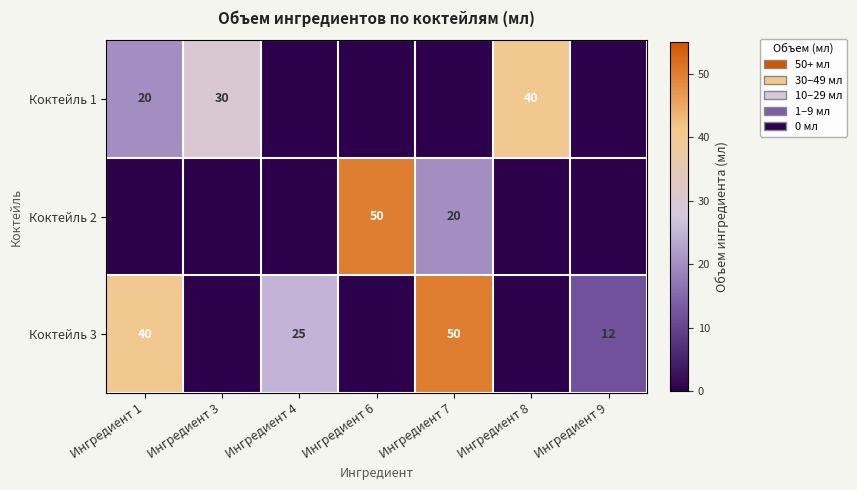

True or false: Коктейль 3 has a value of 12 at Ингредиент 9.

True